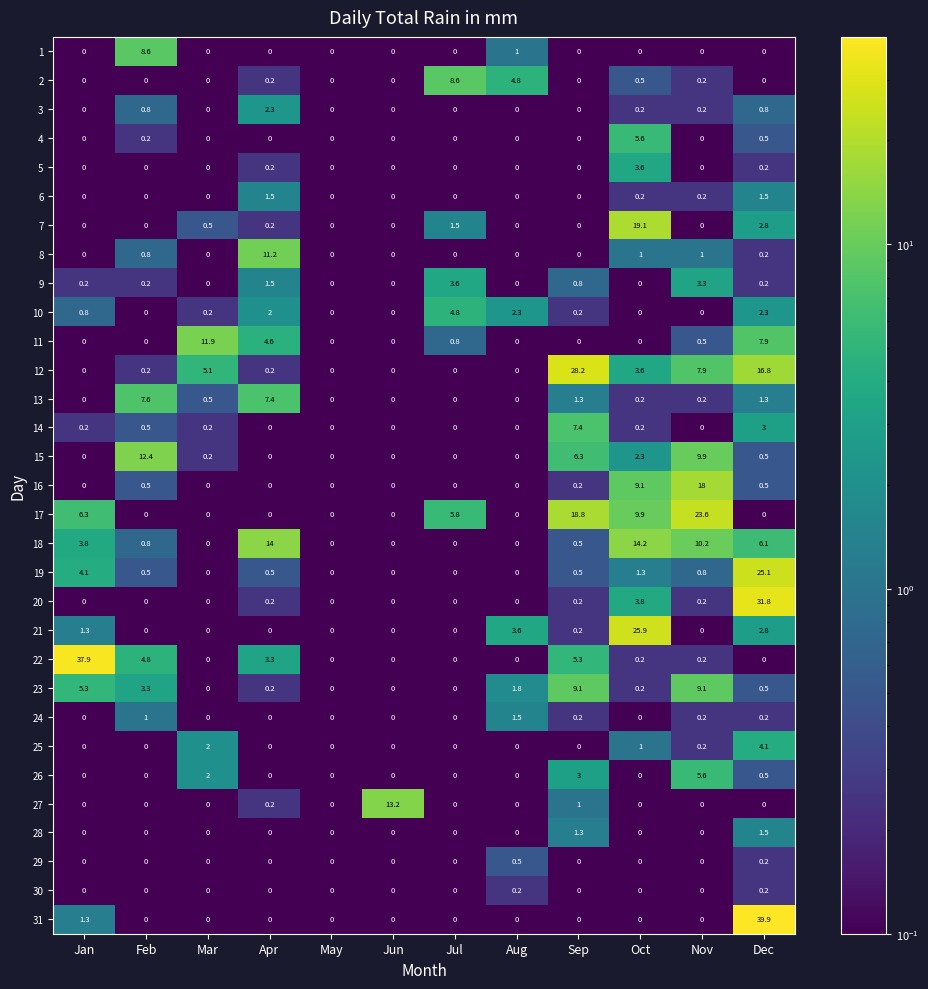

True or false: 18 has a value of 20.8 at Oct.

False